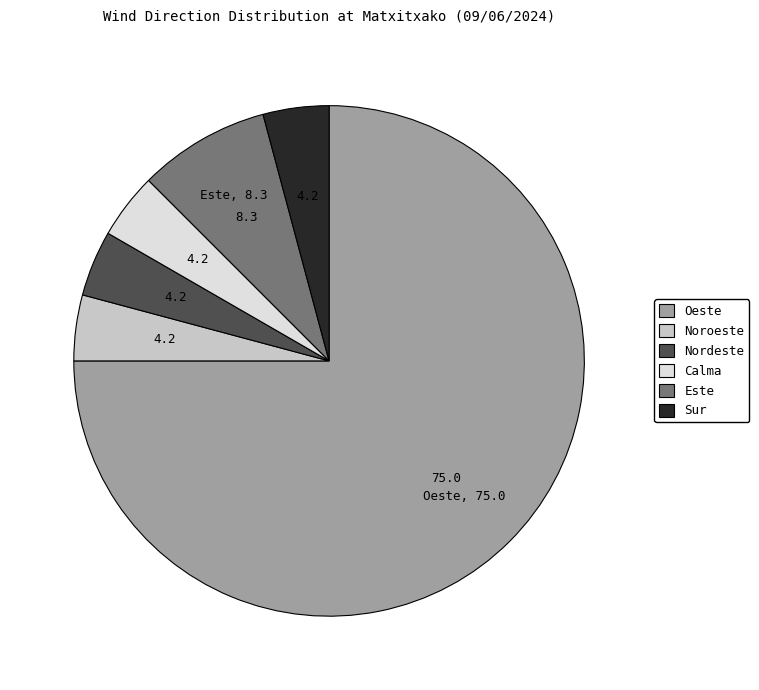

What is the largest slice in the pie chart?

Oeste